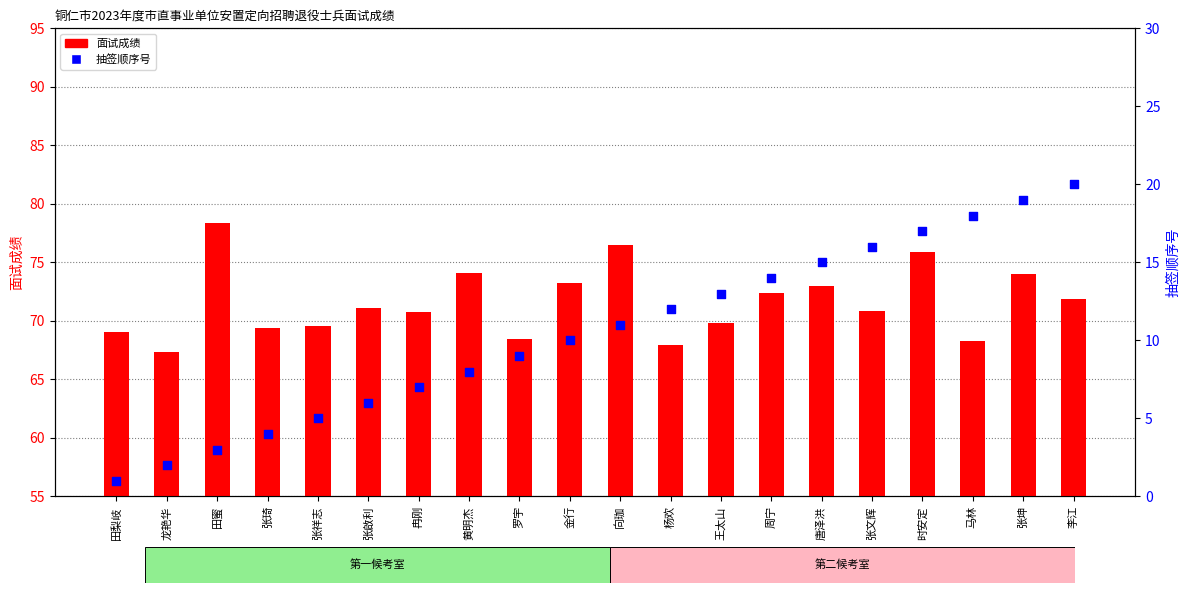

What is the total value across all series at 金行?

83.2